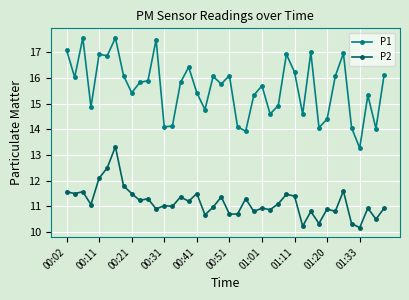

What is the lowest value of the P1 series?

13.3